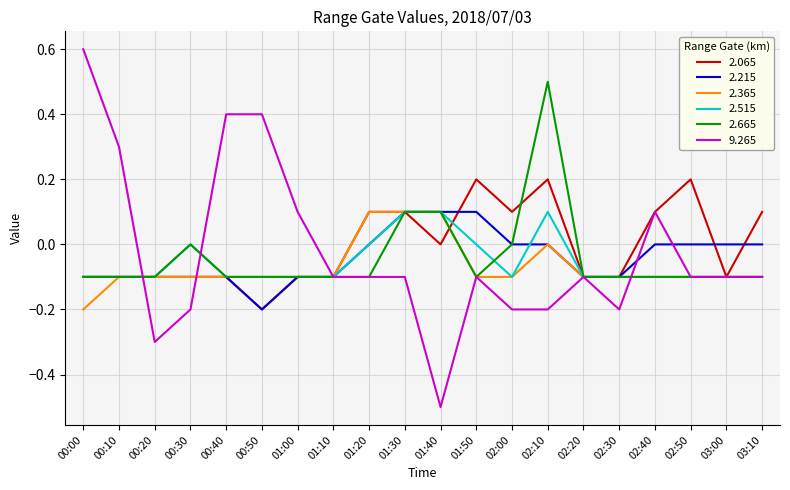

What is the difference between the maximum and minimum values in the 2.365 series?

0.3